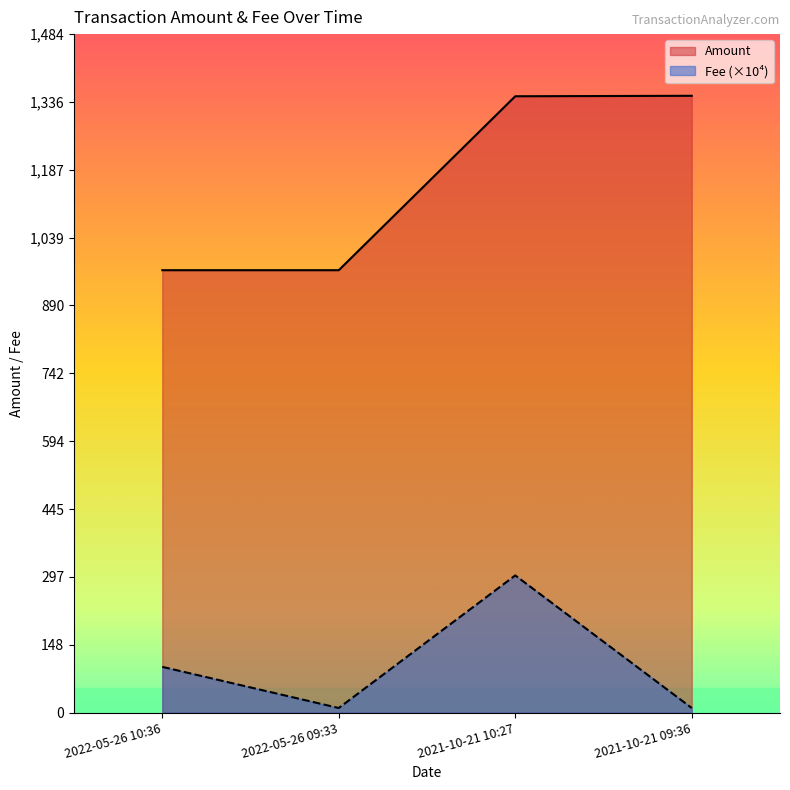

True or false: Fee has more than 1 points higher than both neighbors.

False